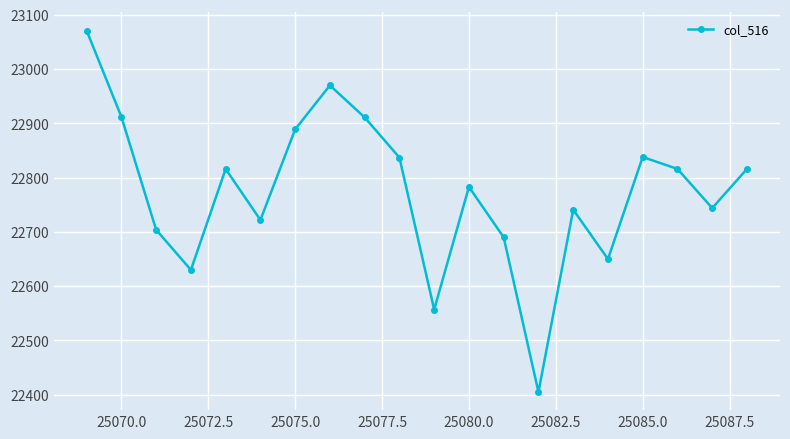

How many points are lower than both their immediate neighbors (excluding endpoints)?

6